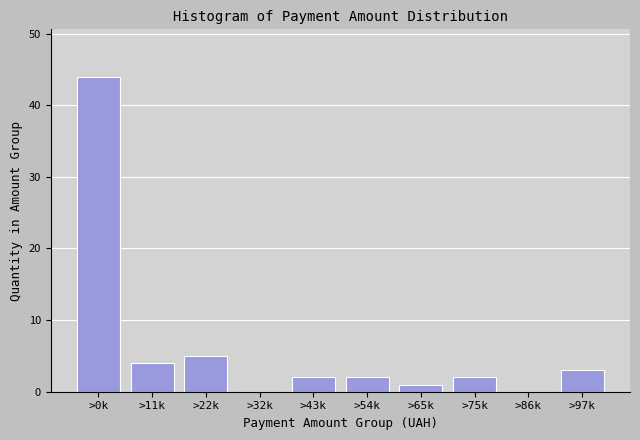

Reading right to left, extract all data points from this chart.

>97k=3	>86k=0	>75k=2	>65k=1	>54k=2	>43k=2	>32k=0	>22k=5	>11k=4	>0k=44